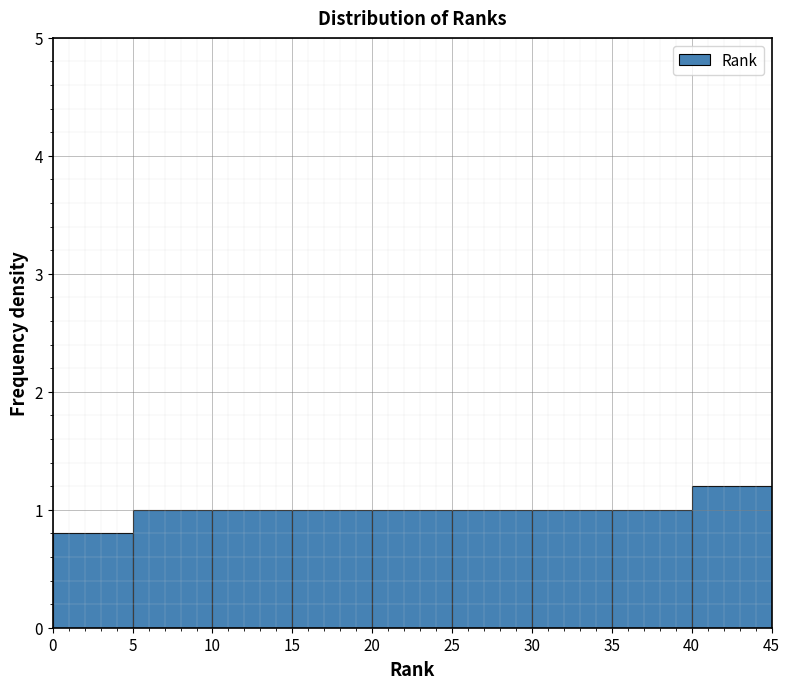

What is the height of the bar covering 0 to 5 on the x-axis? The values are not printed on the chart, so give them approximately, as read against the axis.

0.8